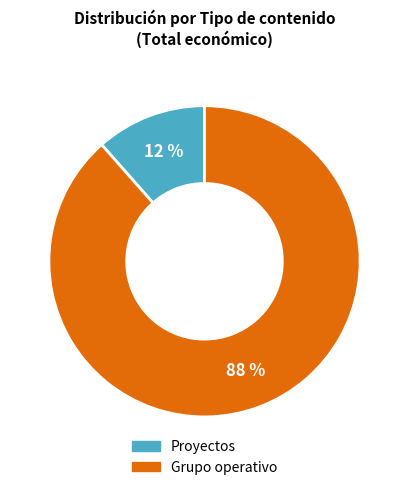

Is there a majority slice in this chart?

Yes